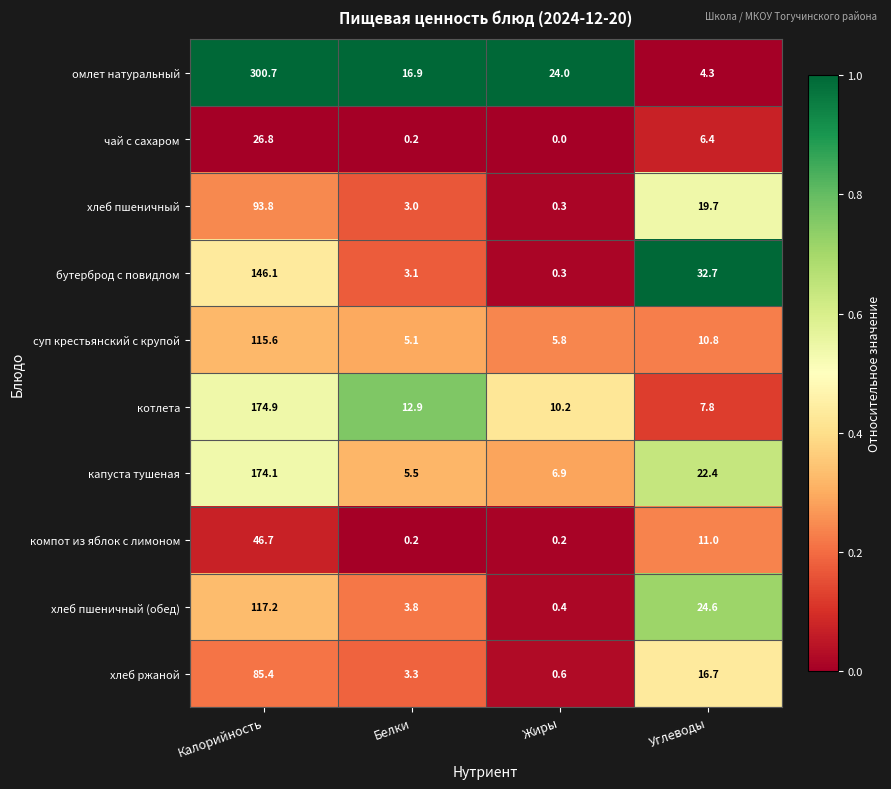

Which series has the widest spread of values?

омлет натуральный